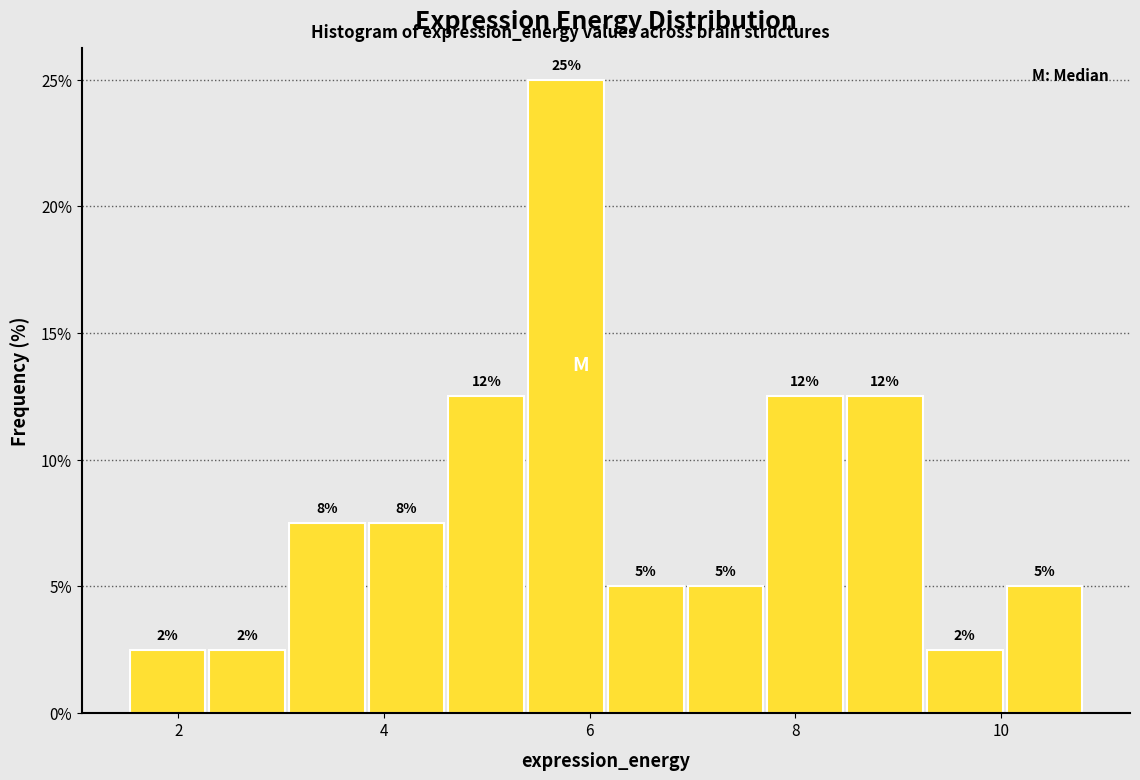

Around what value on the x-axis is the tallest bar? Give the approximate position of its centre, as read against the axis.

5.8